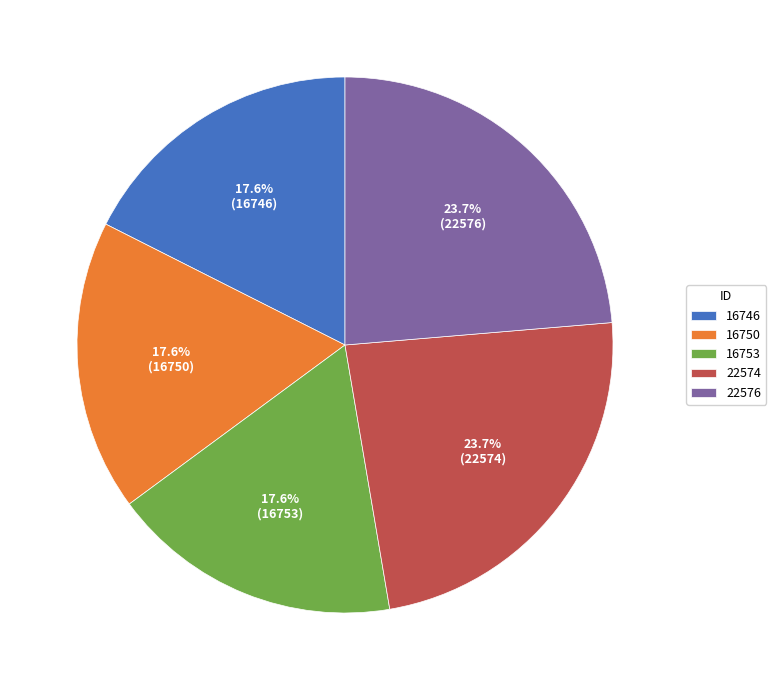

Approximately how many times larger is the value at 16750 compared to 16746?

1.0